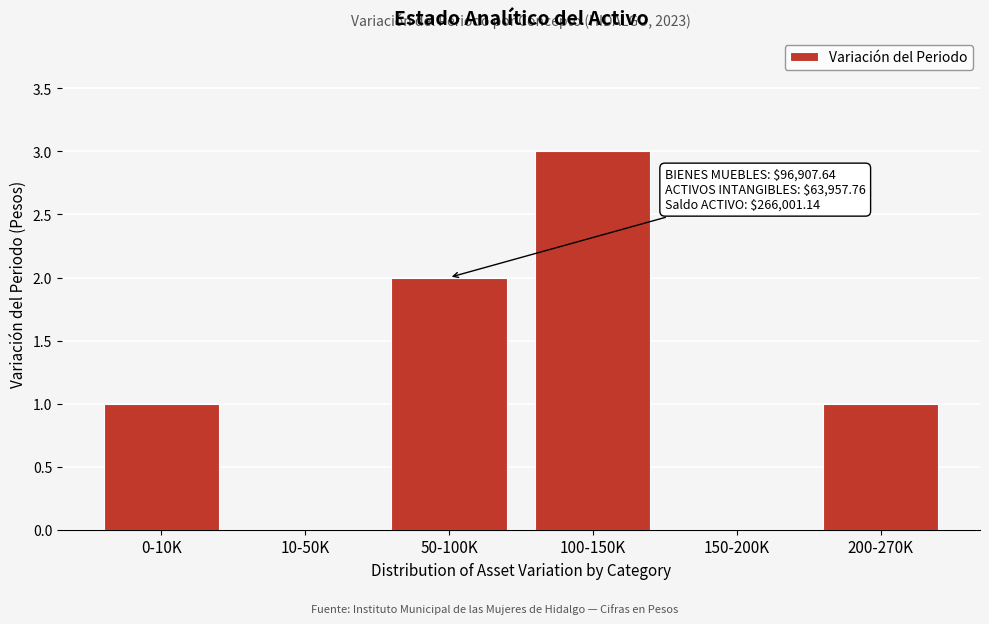

Reading left to right, list all the values displayed in this chart.

0-10K=1	10-50K=0	50-100K=2	100-150K=3	150-200K=0	200-270K=1